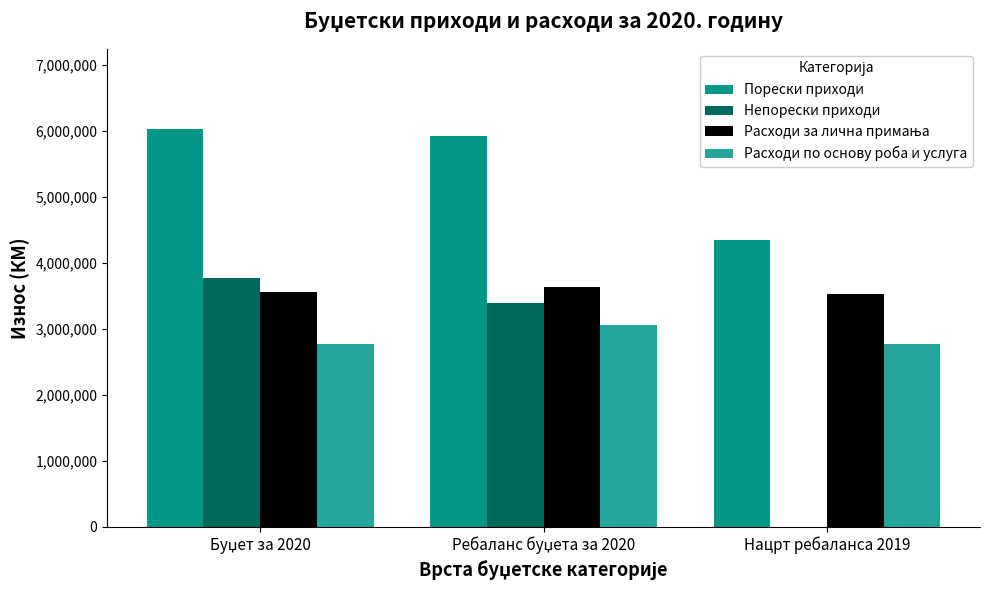

Which series has the largest total across all categories?

Порески приходи